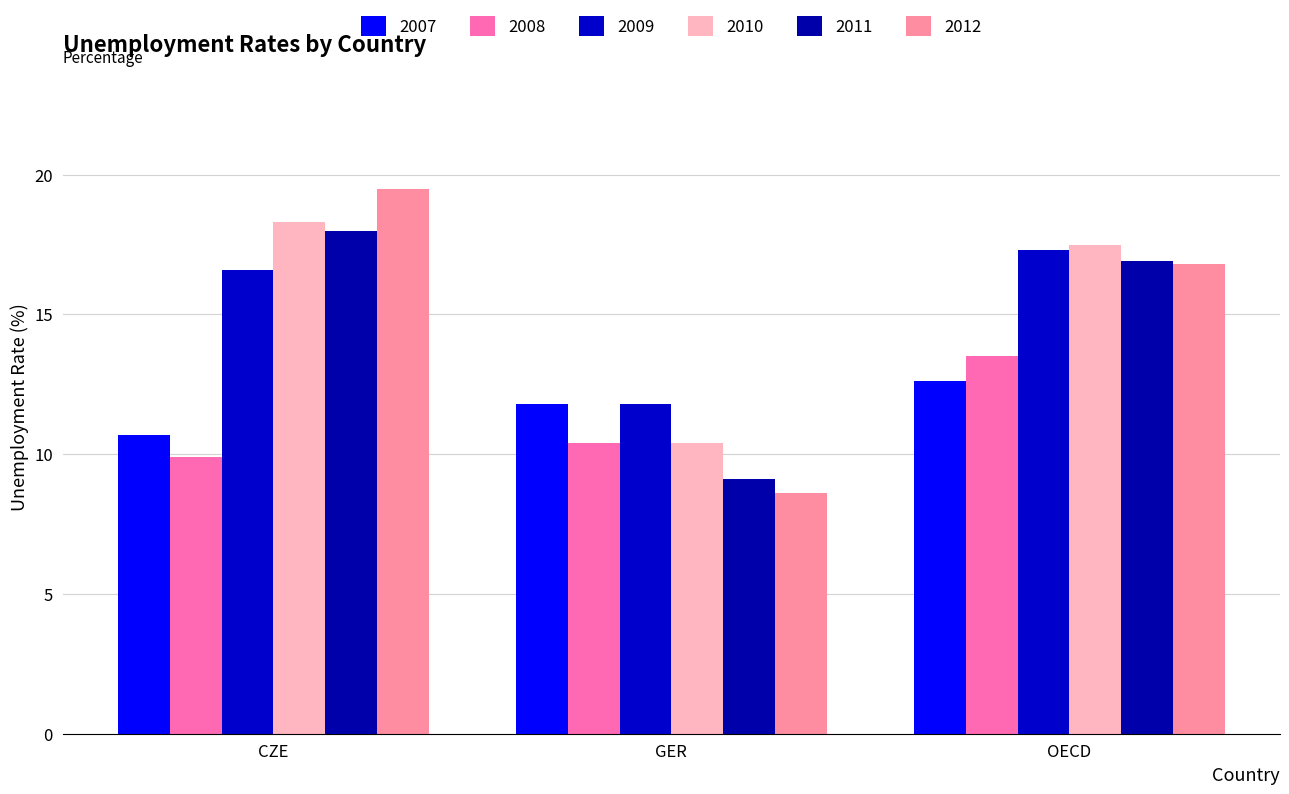

How many bars are there in total?

18